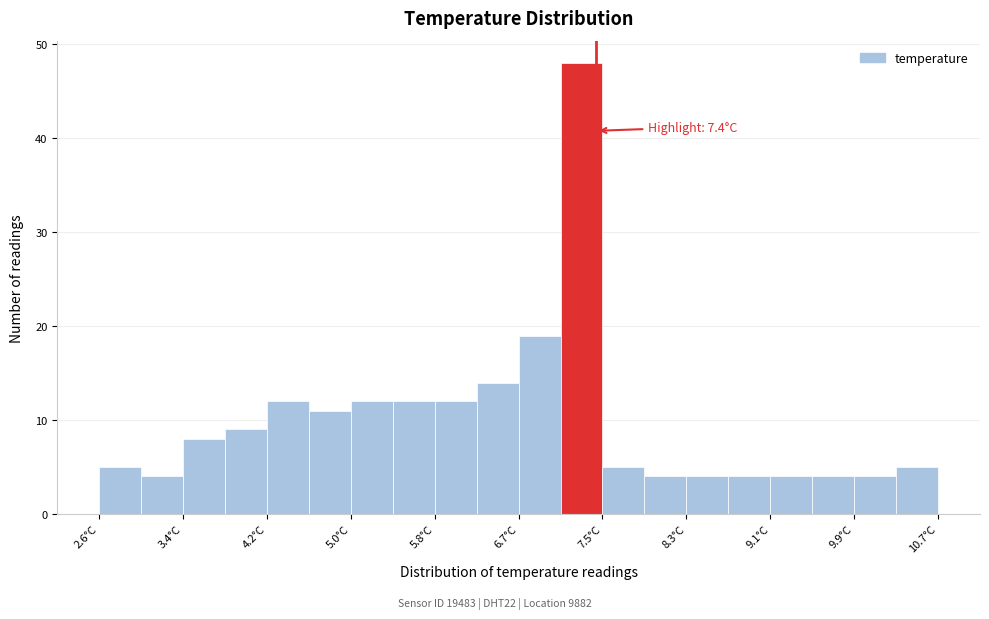

Over which range of the x-axis is the bar tallest?

7.1 to 7.5